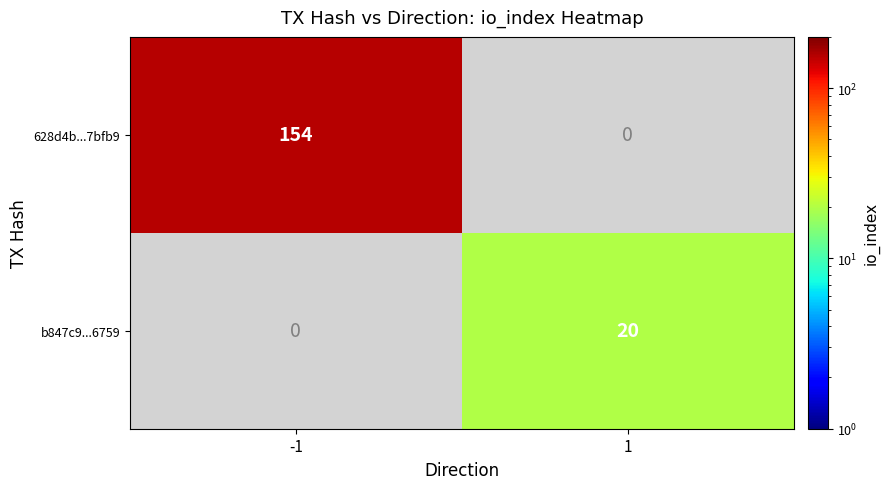

The value of b847c9...6759 at 1 is 20. True or false?

True